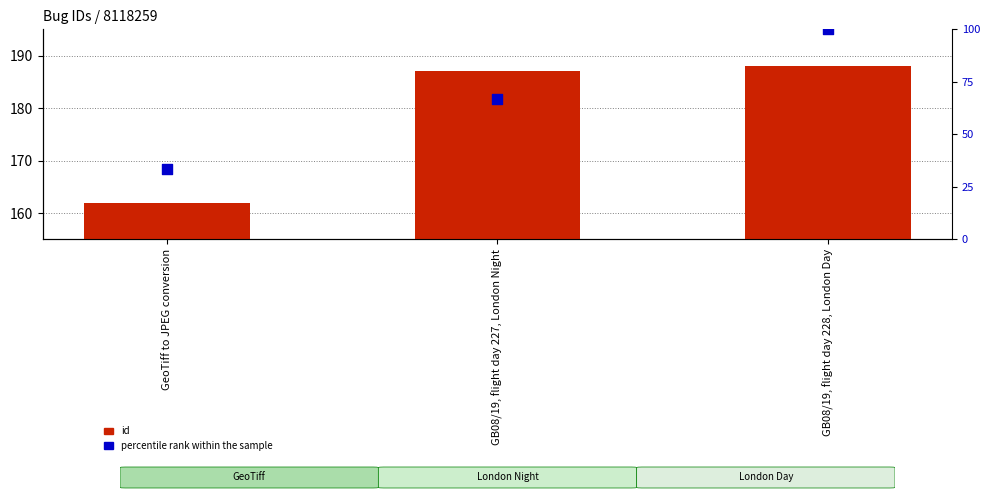

Is the value of id at GB08/19, flight day 228, London Day greater than the value of percentile rank within the sample at GeoTiff to JPEG conversion?

Yes